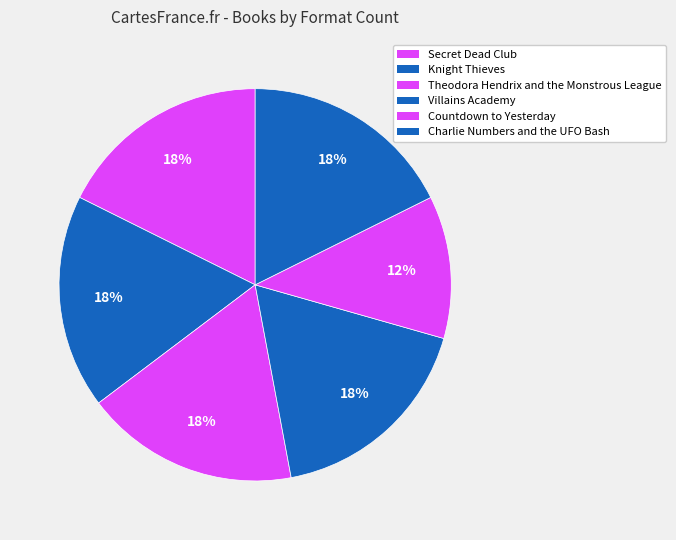

How many slices are in this pie chart?

6